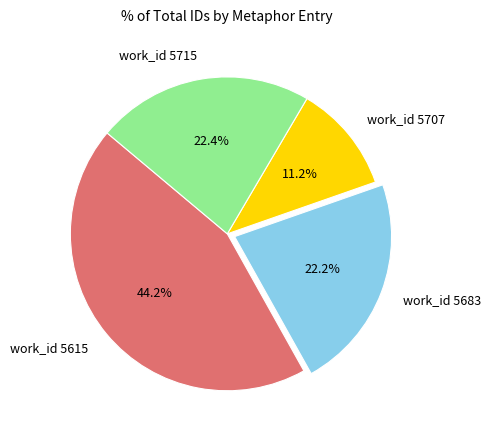

Which category has the biggest portion of the pie?

work_id 5615